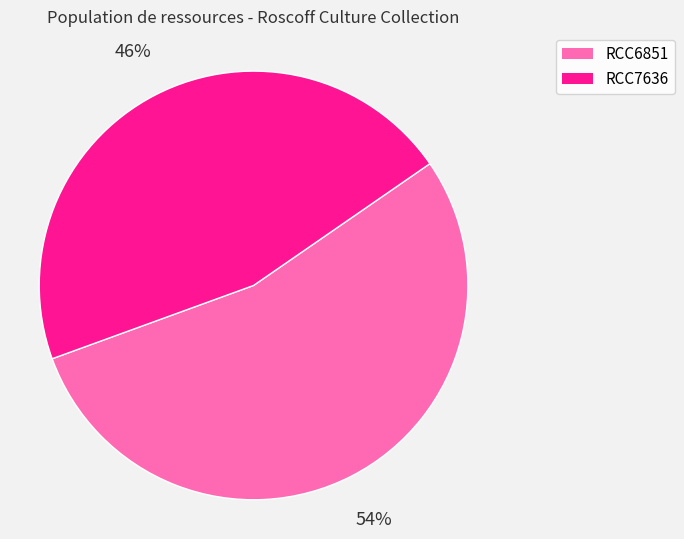

To the nearest percent, what is the average slice percentage?

50%